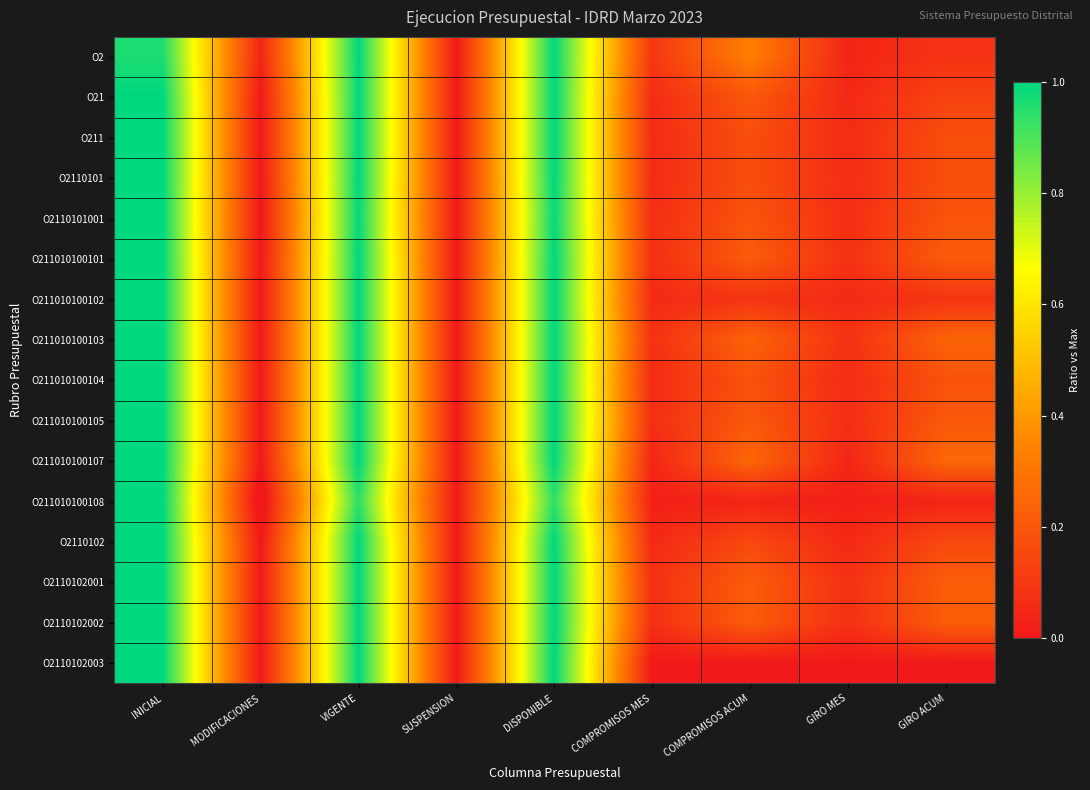

Between MODIFICACIONES and INICIAL, which is larger?

INICIAL